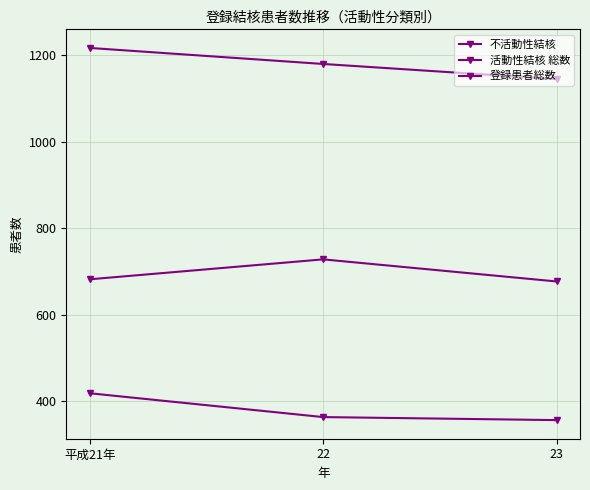

How many data points in 登録患者総数 are less than 1179?

1